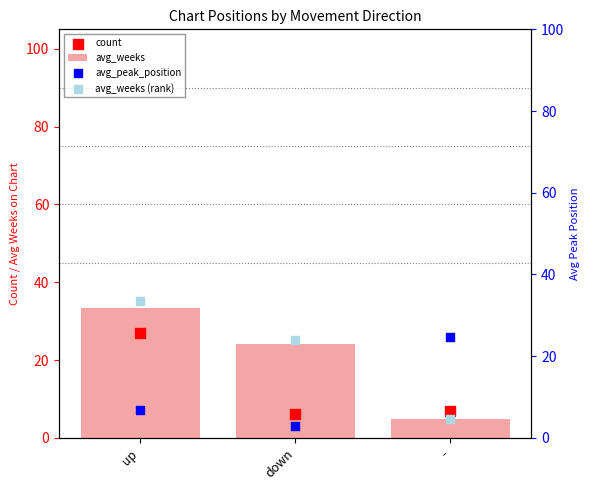

Which series has the largest total across all categories?

avg_weeks